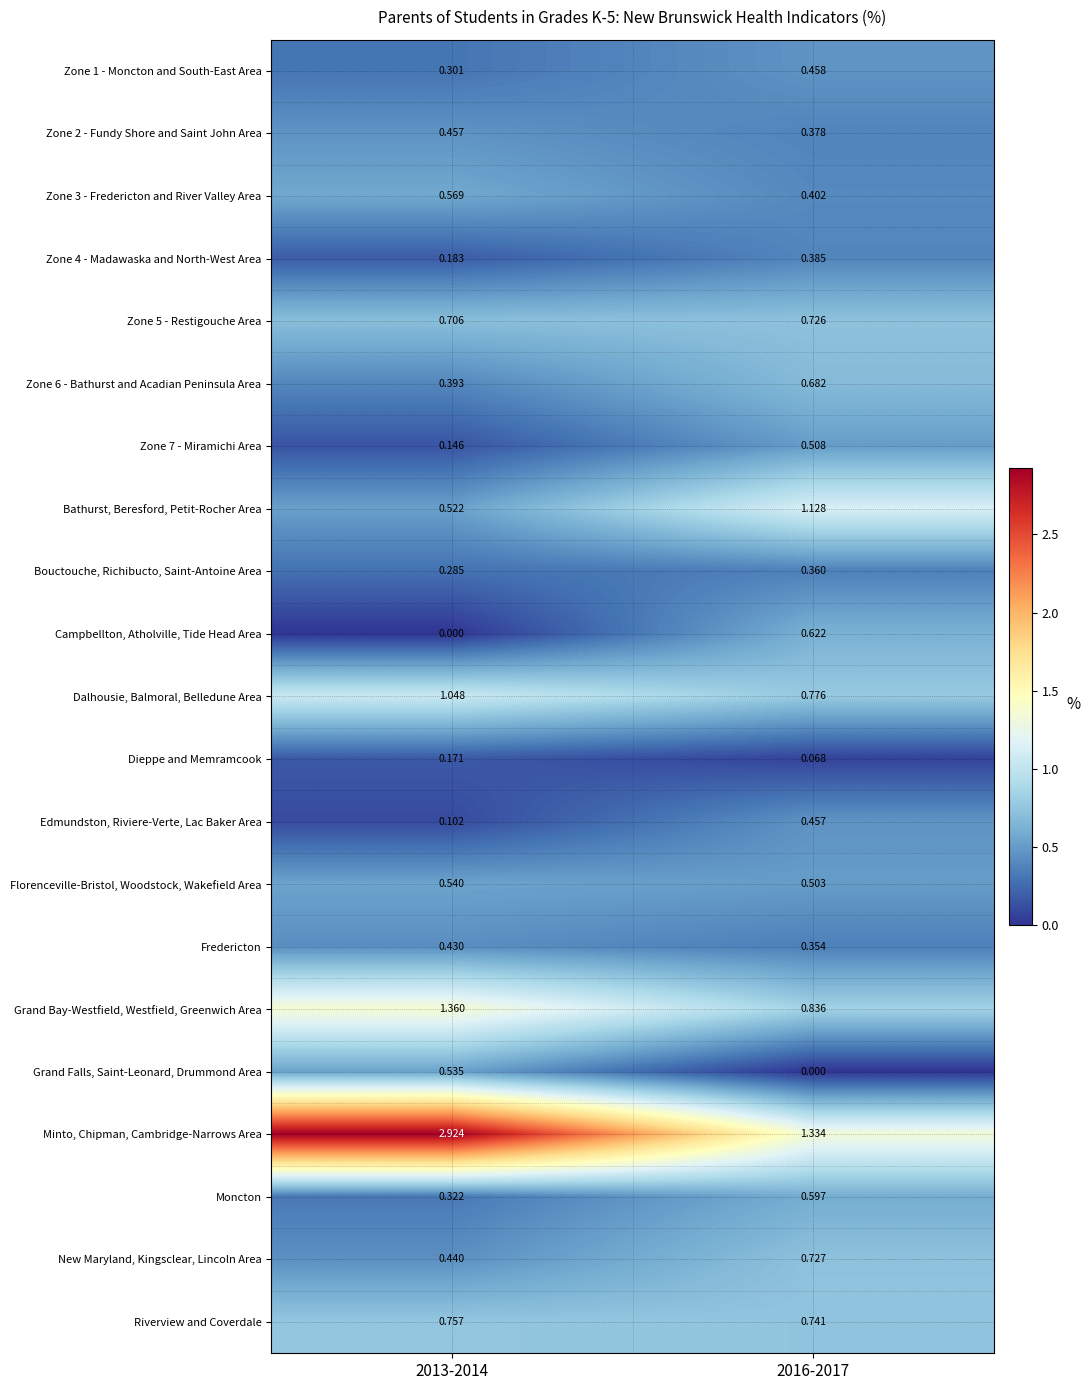

Which series has the largest range (max minus min)?

Minto, Chipman, Cambridge-Narrows Area